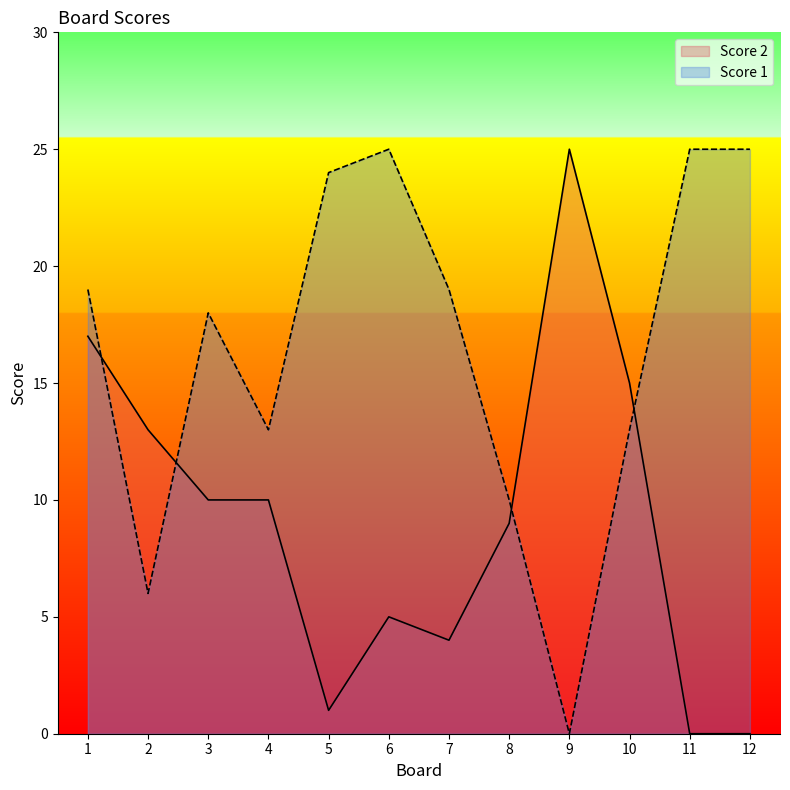

In Score 1, how many points are lower than both neighbors (excluding endpoints)?

3